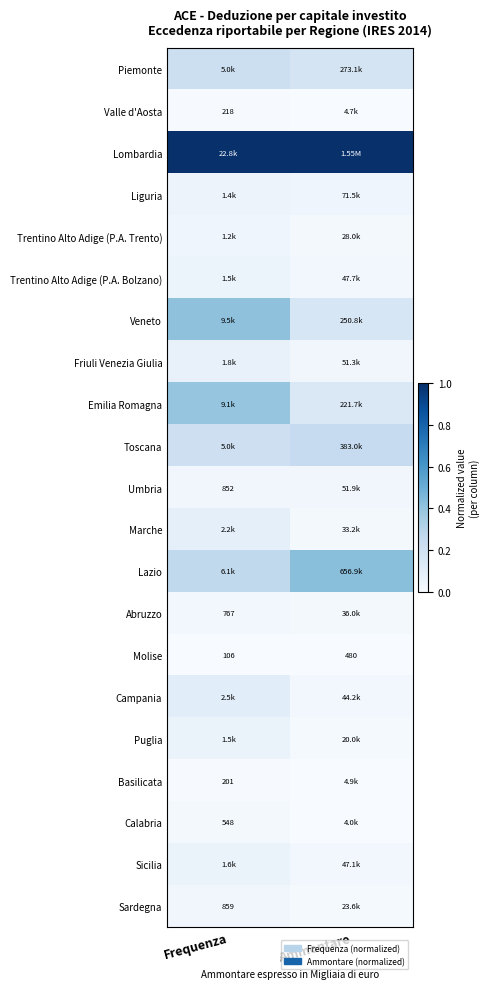

Where is Molise nearest to the value 293?

Frequenza